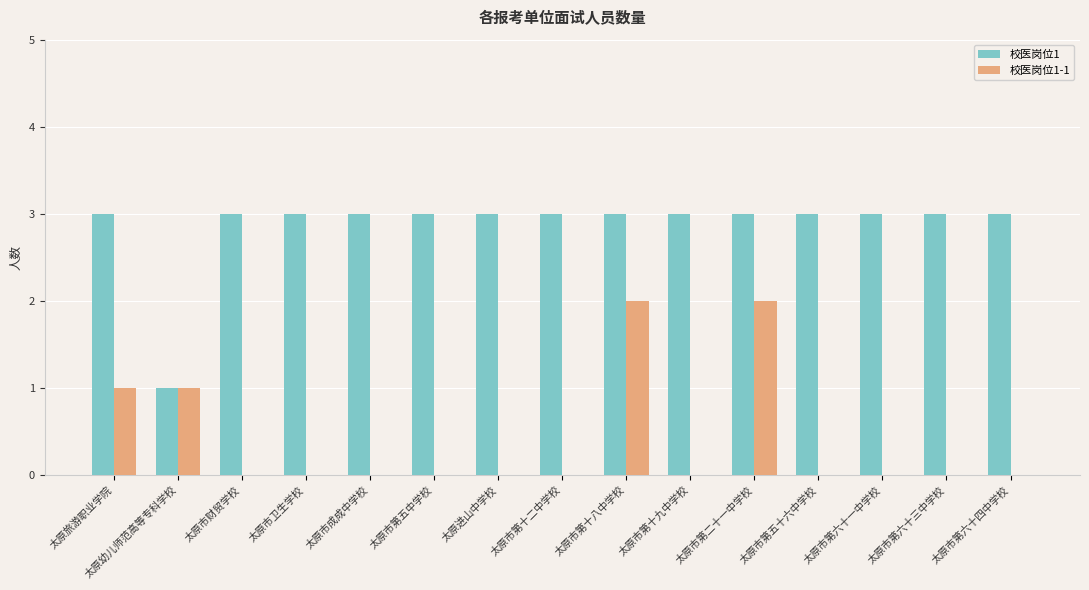

Is the value of 校医岗位1-1 at 太原市第六十三中学校 greater than the value of 校医岗位1 at 太原幼儿师范高等专科学校?

No